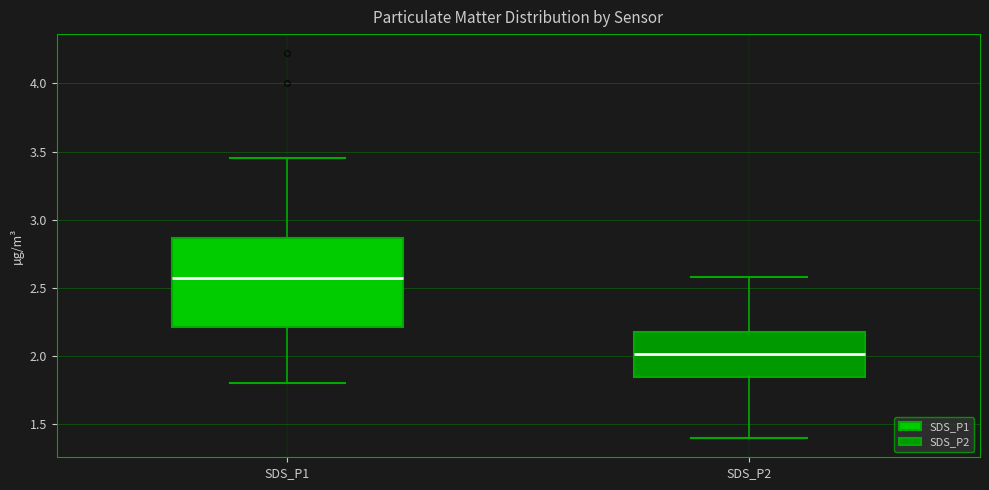

Reading left to right, read every box against the y-axis: the position of its median line, the range the box covers, and the ends of its whiskers. The values are not printed on the chart, so give them approximately, as read against the axis.

SDS_P1: median 2.60, box 2.20 to 2.85, whiskers 1.80 to 3.45
SDS_P2: median 2.00, box 1.85 to 2.20, whiskers 1.40 to 2.60